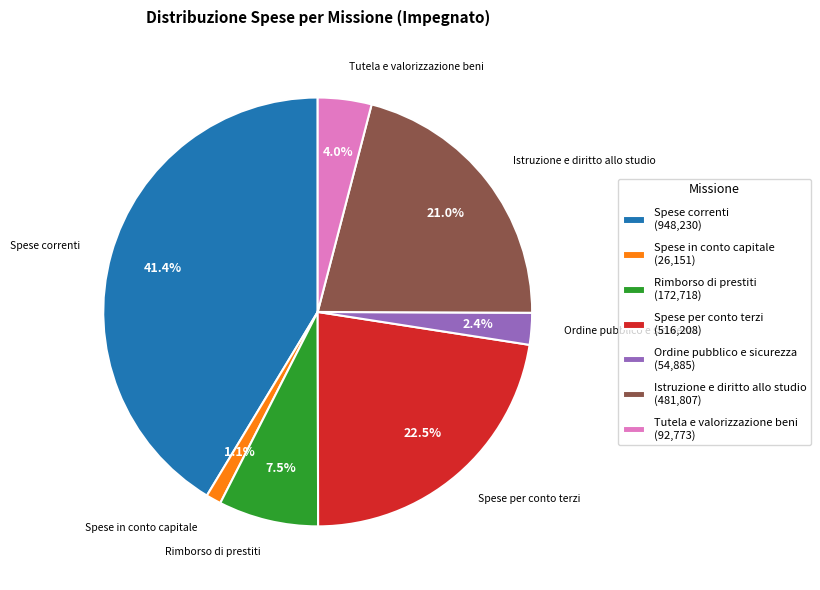

Is there any slice that represents more than half of the pie?

No